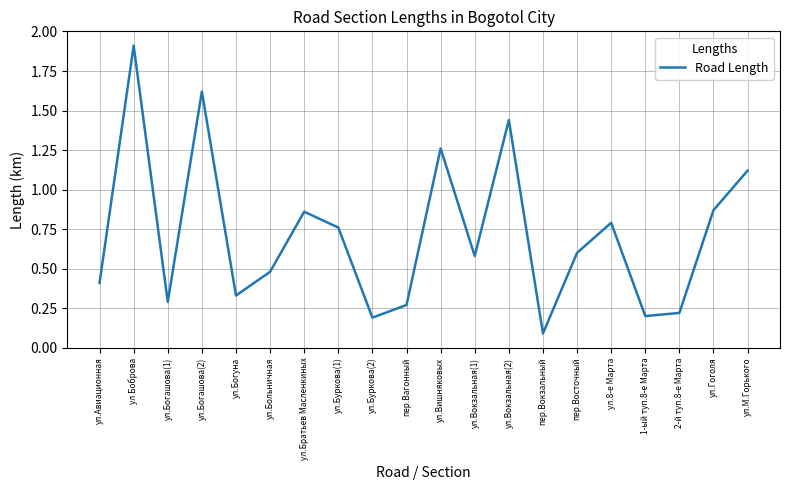

At which category does the chart reach its minimum across all series?

пер.Вокзальный